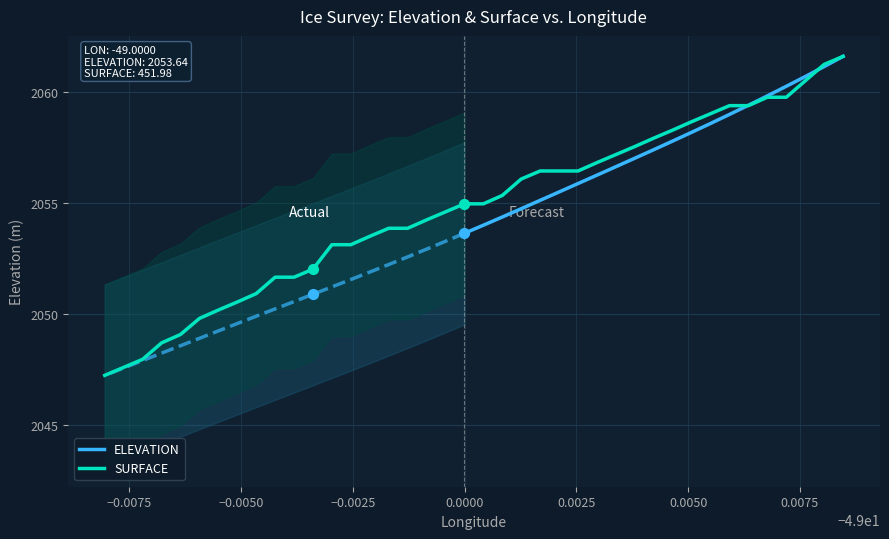

Which series has the widest spread of Y values?

ELEVATION